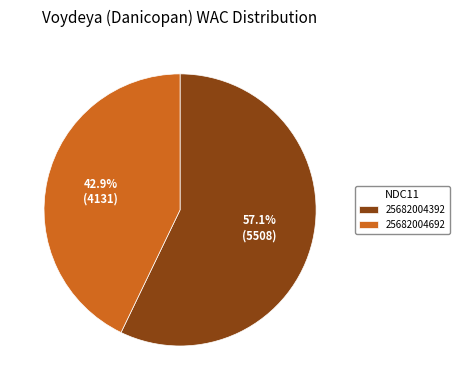

True or false: 25682004392 accounts for 49% of the total.

False